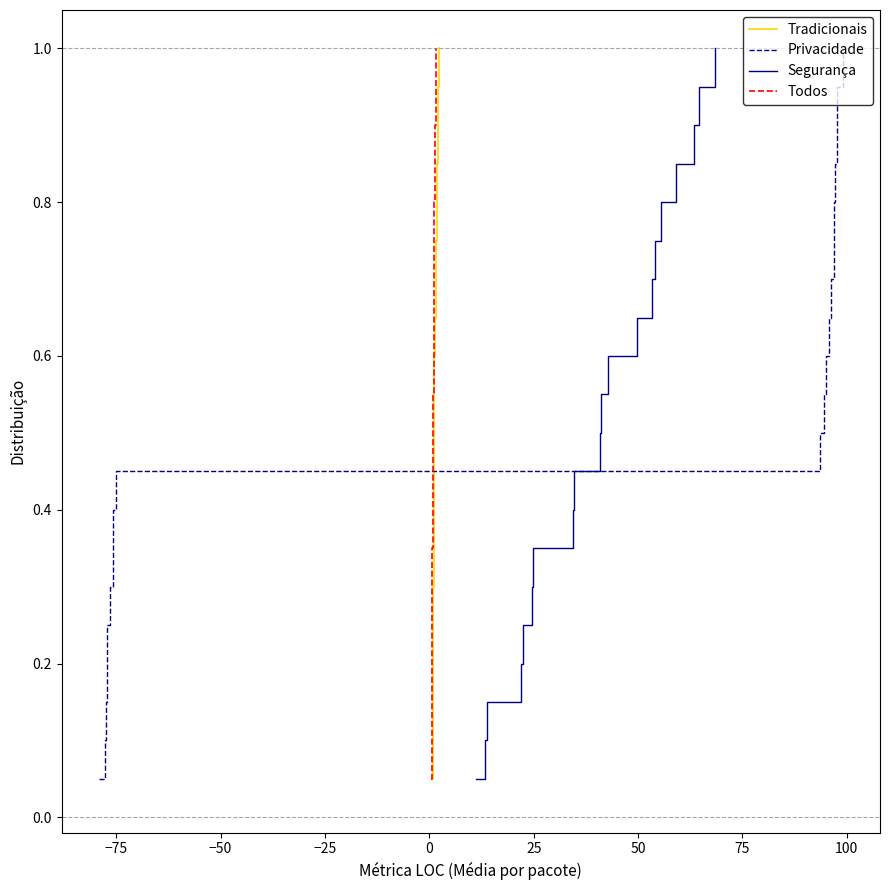

What is the sum of all Tradicionais values?

10.5